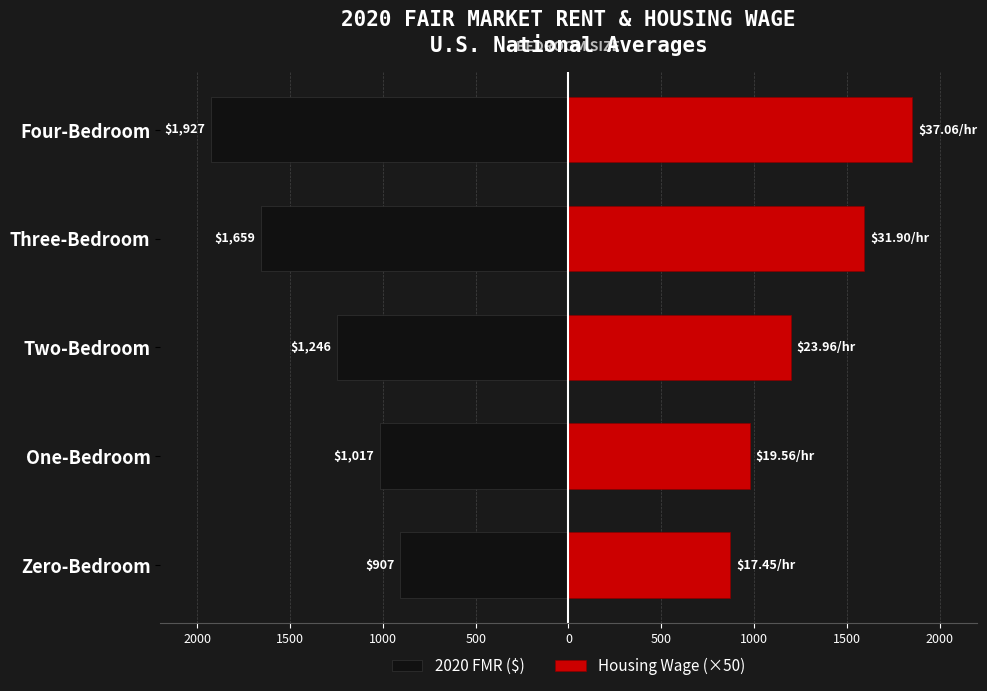

Rank the series at Zero-Bedroom from highest to lowest value.

Housing Wage (×50), 2020 FMR ($)